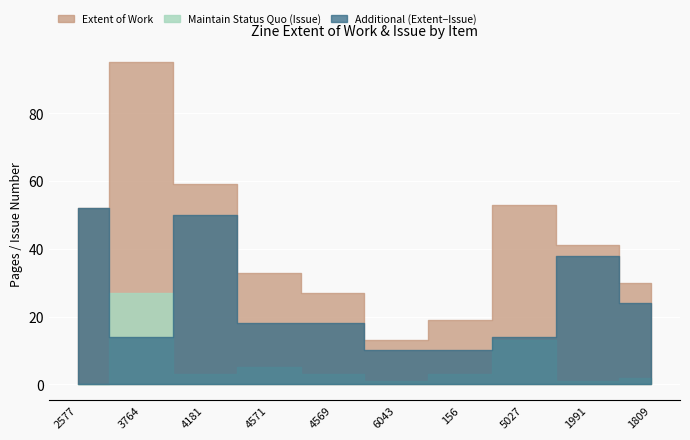

What is the difference between the highest and lowest values at 4569?

21